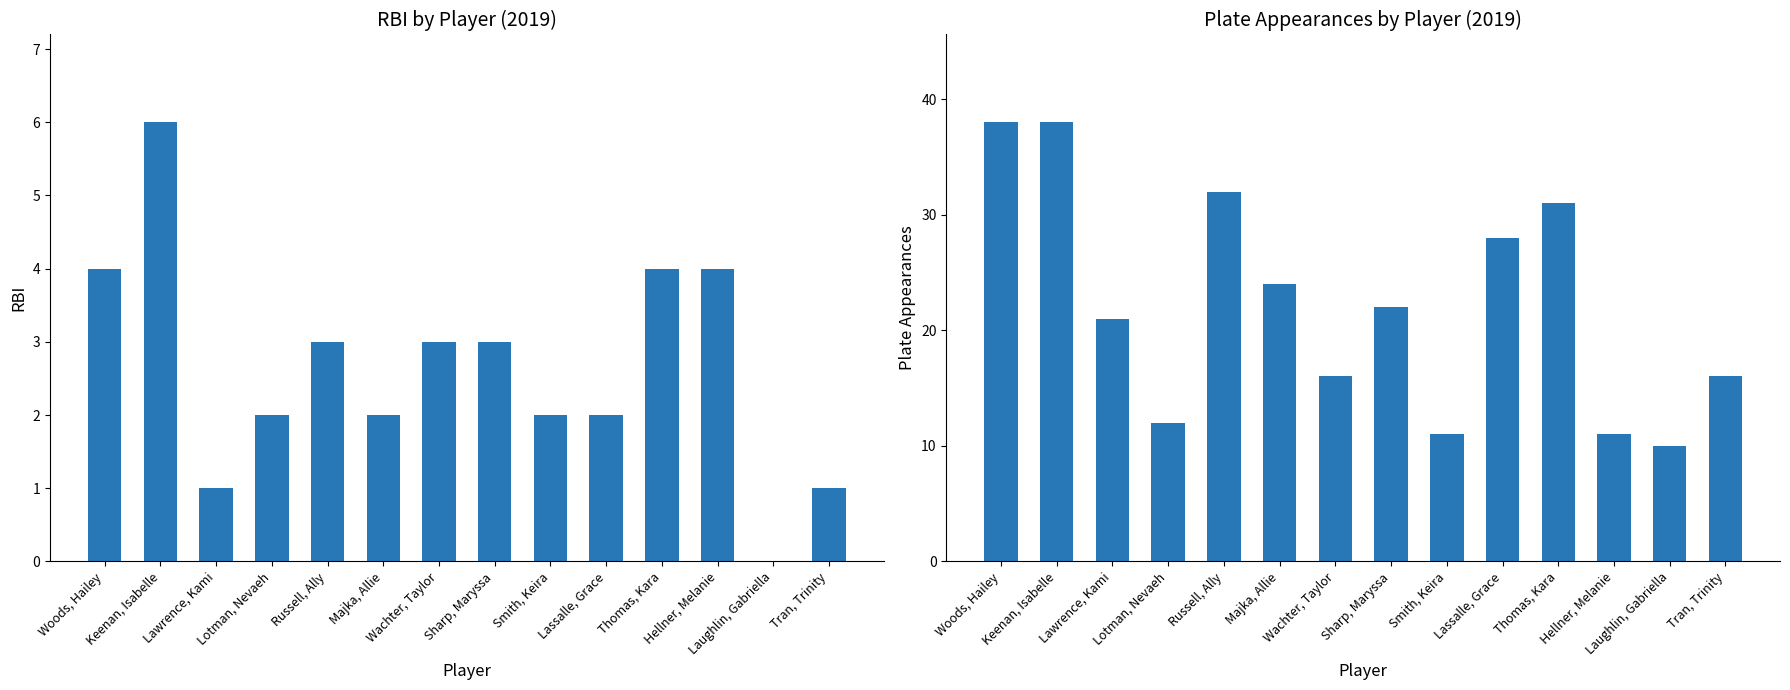

At which label does RBI first exceed 3?

Woods, Hailey